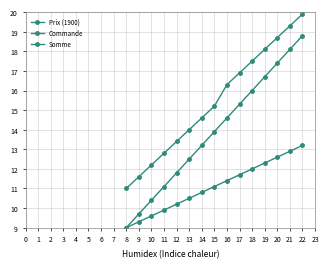

How many lines are shown in the chart?

3